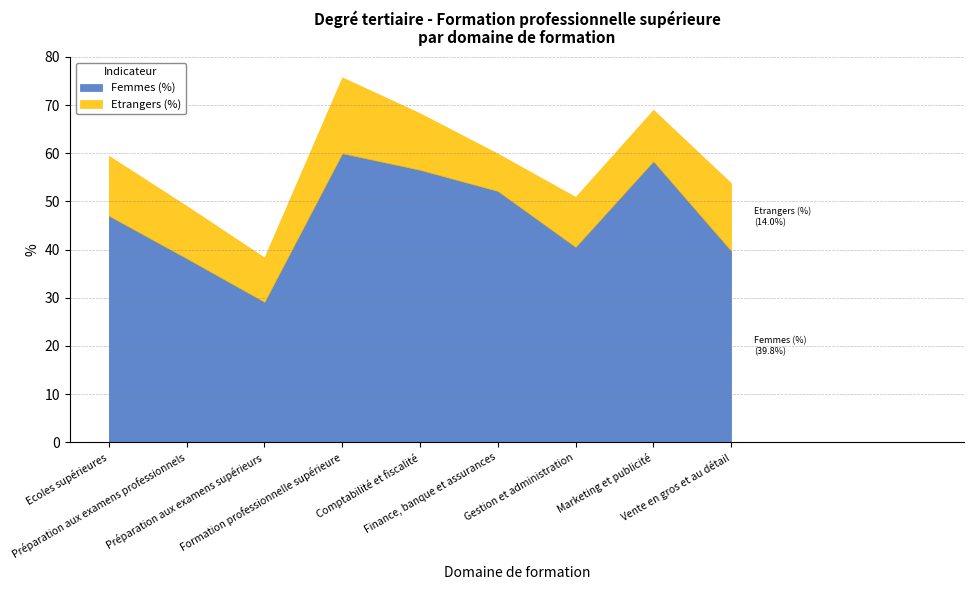

Reading left to right, extract all data points from this chart.

Femmes (%): Ecoles supérieures=47.0	Préparation aux examens professionnels=38.2	Préparation aux examens supérieurs=29.1	Formation professionnelle supérieure=60.0	Comptabilité et fiscalité=56.6	Finance, banque et assurances=52.2	Gestion et administration=40.6	Marketing et publicité=58.4	Vente en gros et au détail=39.8
Etrangers (%): Ecoles supérieures=12.4	Préparation aux examens professionnels=10.9	Préparation aux examens supérieurs=9.2	Formation professionnelle supérieure=15.8	Comptabilité et fiscalité=11.7	Finance, banque et assurances=7.7	Gestion et administration=10.4	Marketing et publicité=10.6	Vente en gros et au détail=14.0